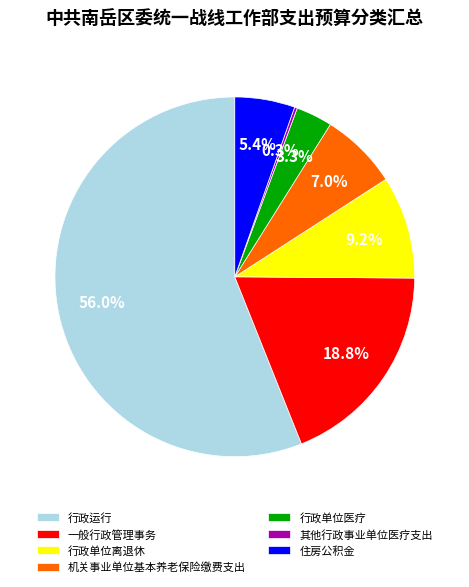

What is the ratio of the value at 行政单位离退休 to the value at 机关事业单位基本养老保险缴费支出?

1.3